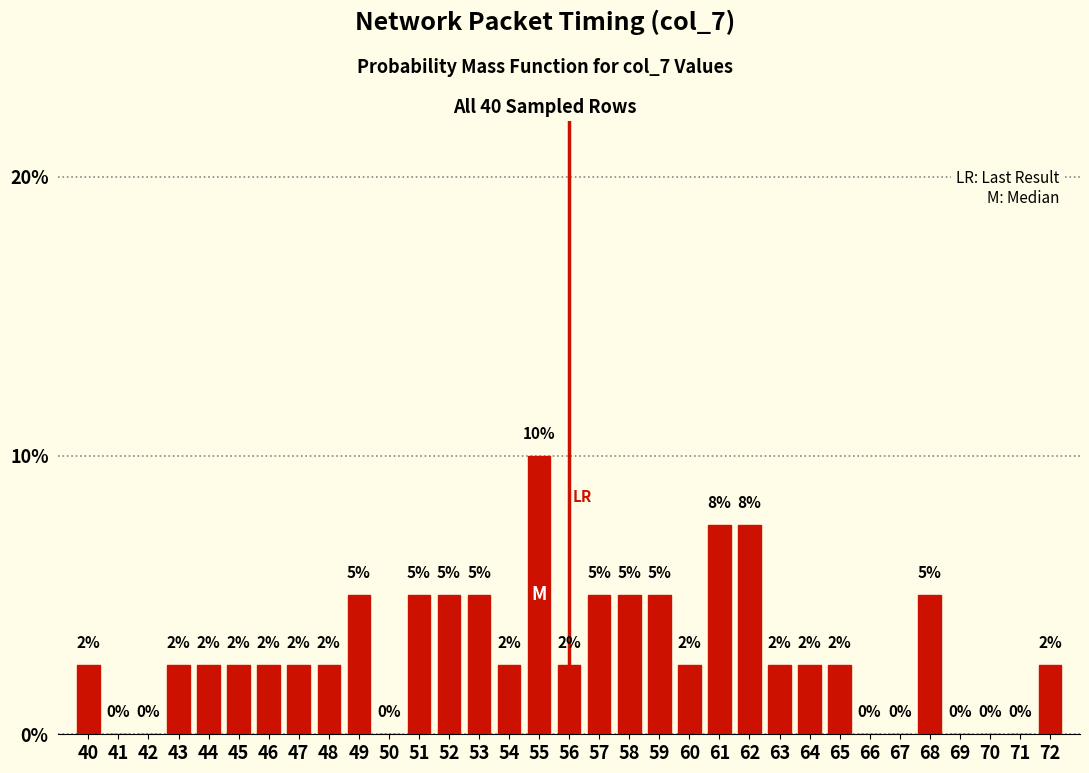

Which has a higher value, 70 or 55?

55